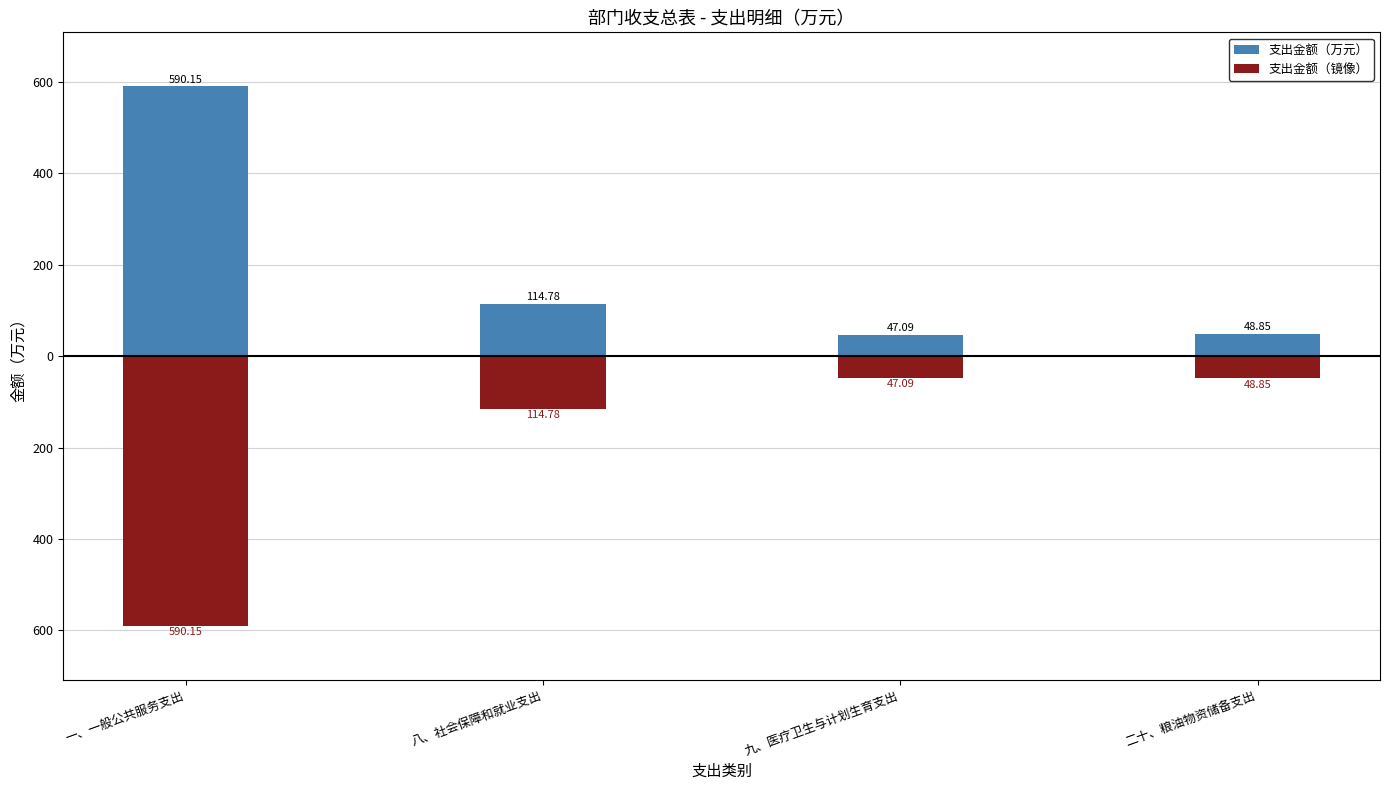

What is the label of the 4th bar from the left?

二十、粮油物资储备支出